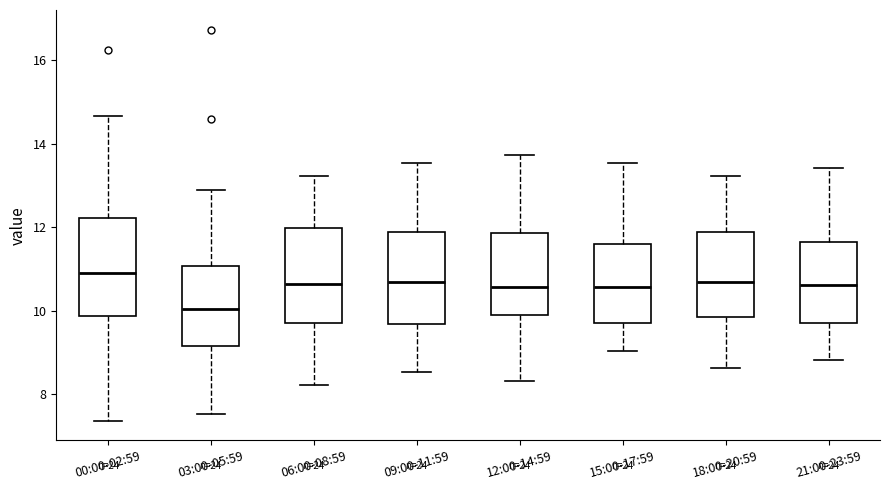

Where does the lower whisker of the box for 15:00-17:59 end on the y-axis? The values are not printed on the chart, so give them approximately, as read against the axis.

9.0